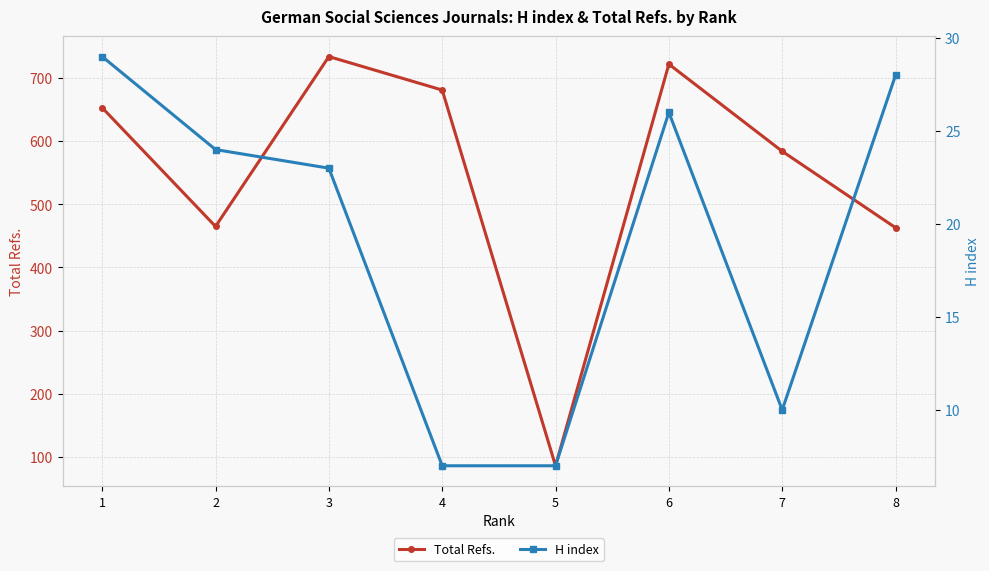

What is the smallest value displayed?

7